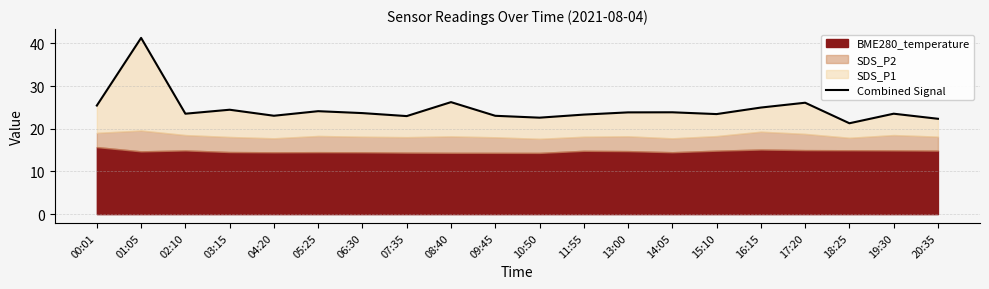

Where is the data nearest to the value 31?

08:40